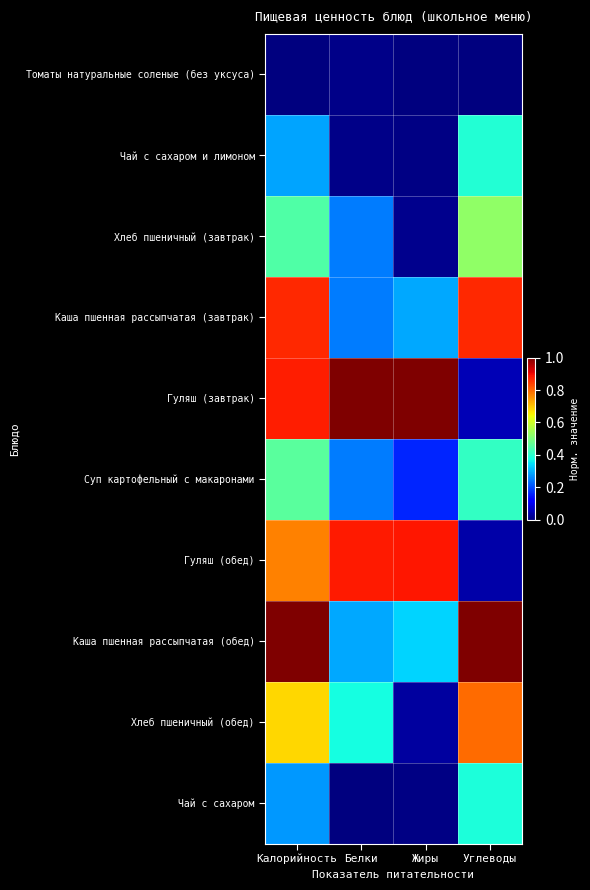

Reading left to right, list all the values displayed in this chart.

Томаты натуральные соленые (без уксуса): Калорийность=0.0	Белки=0.0	Жиры=0.0	Углеводы=0.0
Чай с сахаром и лимоном: Калорийность=0.3	Белки=0.0	Жиры=0.0	Углеводы=0.4
Хлеб пшеничный (завтрак): Калорийность=0.4	Белки=0.2	Жиры=0.0	Углеводы=0.5
Каша пшенная рассыпчатая (завтрак): Калорийность=0.9	Белки=0.2	Жиры=0.3	Углеводы=0.9
Гуляш (завтрак): Калорийность=0.9	Белки=1.0	Жиры=1.0	Углеводы=0.0
Суп картофельный с макаронами: Калорийность=0.5	Белки=0.2	Жиры=0.2	Углеводы=0.4
Гуляш (обед): Калорийность=0.8	Белки=0.9	Жиры=0.9	Углеводы=0.0
Каша пшенная рассыпчатая (обед): Калорийность=1.0	Белки=0.3	Жиры=0.3	Углеводы=1.0
Хлеб пшеничный (обед): Калорийность=0.7	Белки=0.4	Жиры=0.0	Углеводы=0.8
Чай с сахаром: Калорийность=0.3	Белки=0.0	Жиры=0.0	Углеводы=0.4